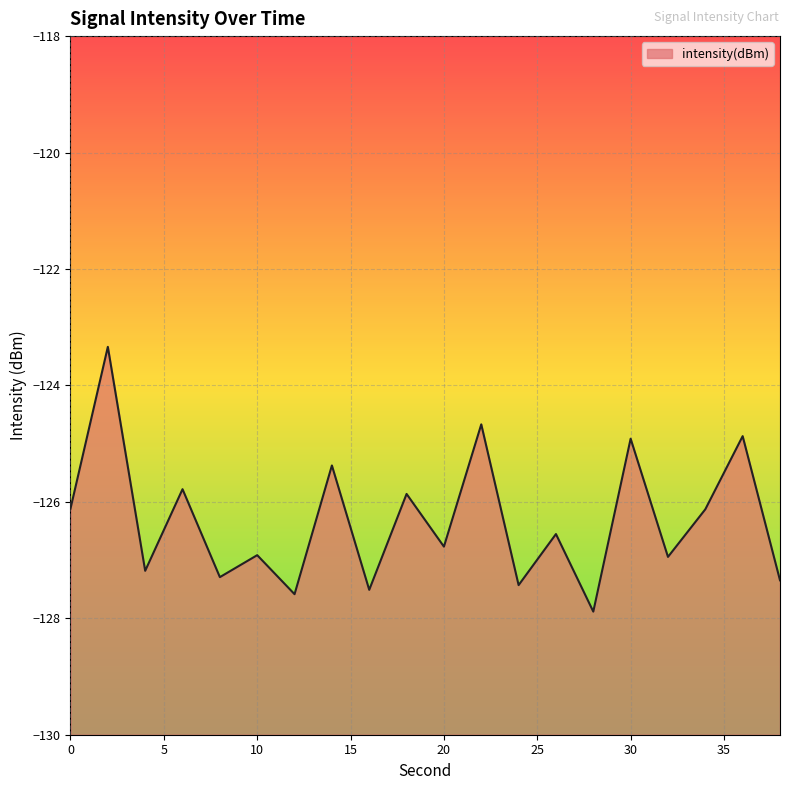

Rank the categories by value from lowest to highest.

28, 12, 16, 24, 38, 8, 4, 32, 10, 20, 26, 34, 0, 18, 6, 14, 30, 36, 22, 2